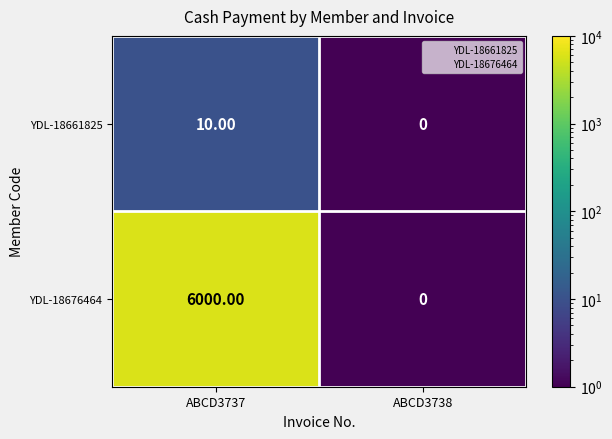

Which series has the largest range (max minus min)?

YDL-18676464